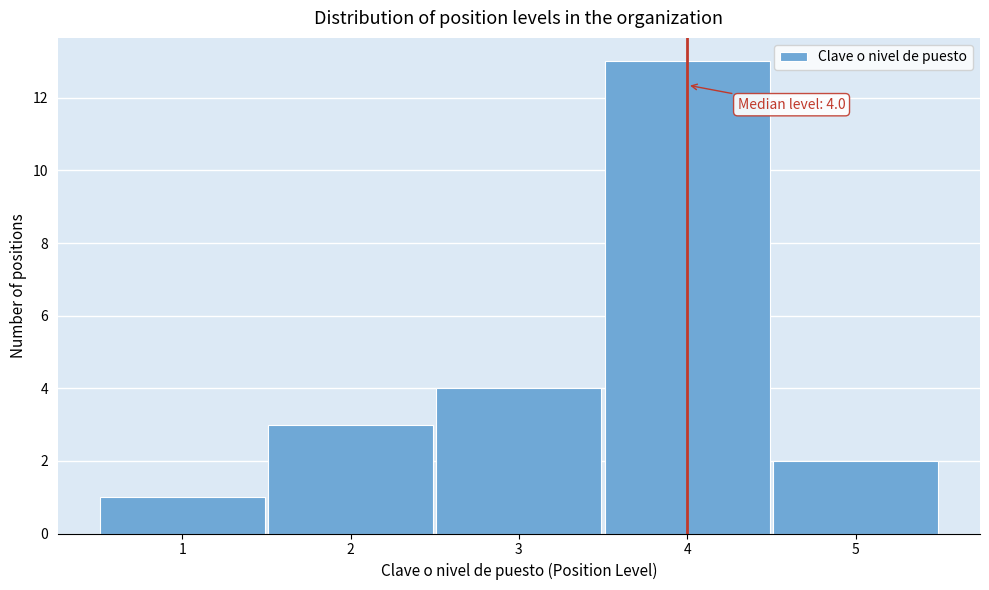

Which range on the x-axis has the tallest bar?

3.5 to 4.5